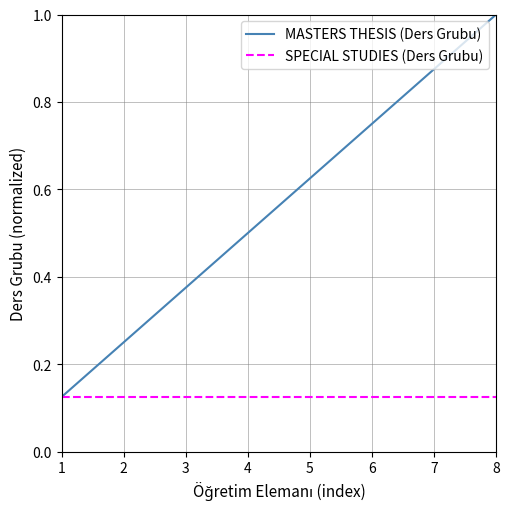

At which category is the sum across all series the highest?

8